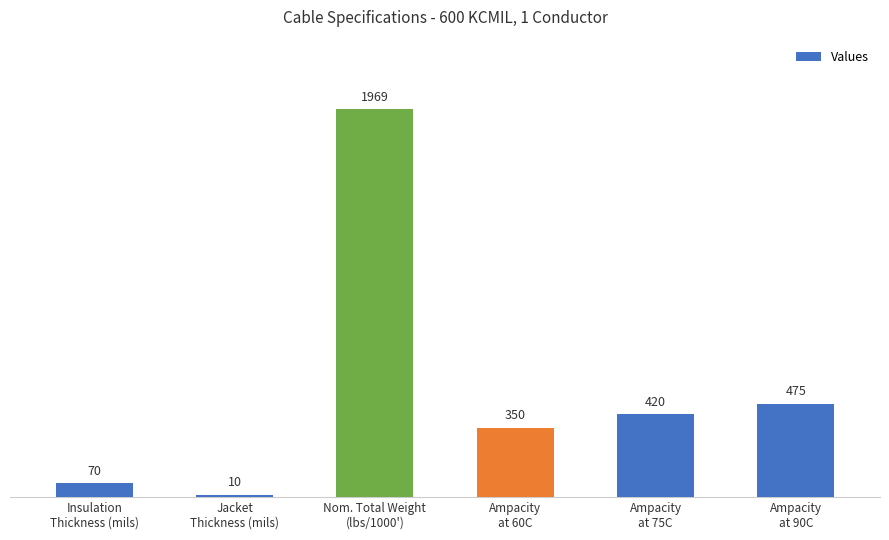

List the labels in order of value, largest first.

Nom. Total Weight
(lbs/1000'), Ampacity
at 90C, Ampacity
at 75C, Ampacity
at 60C, Insulation
Thickness (mils), Jacket
Thickness (mils)